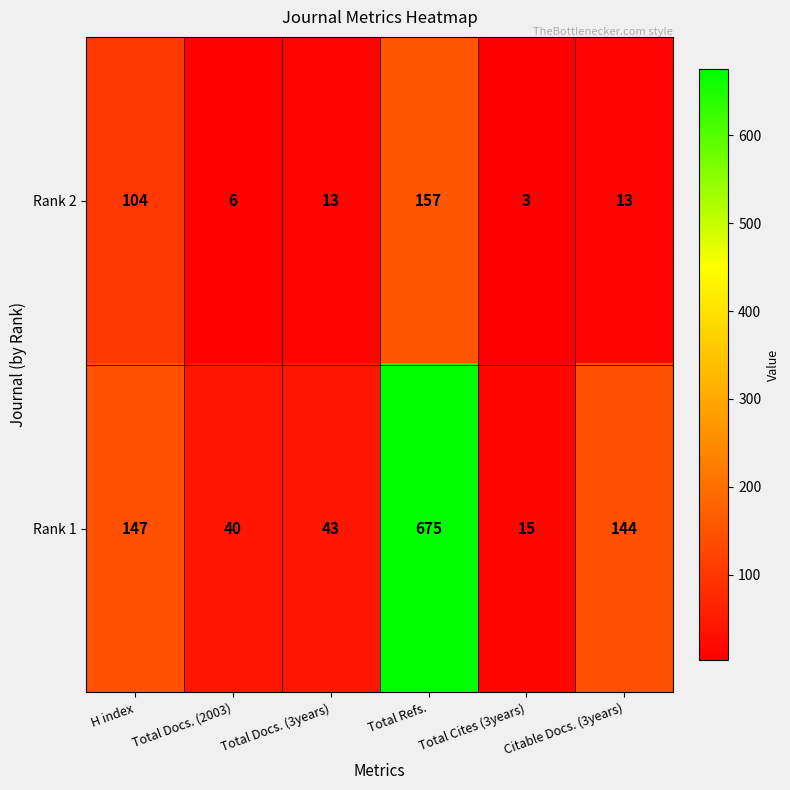

What is the sum of all Rank 2 values?

296